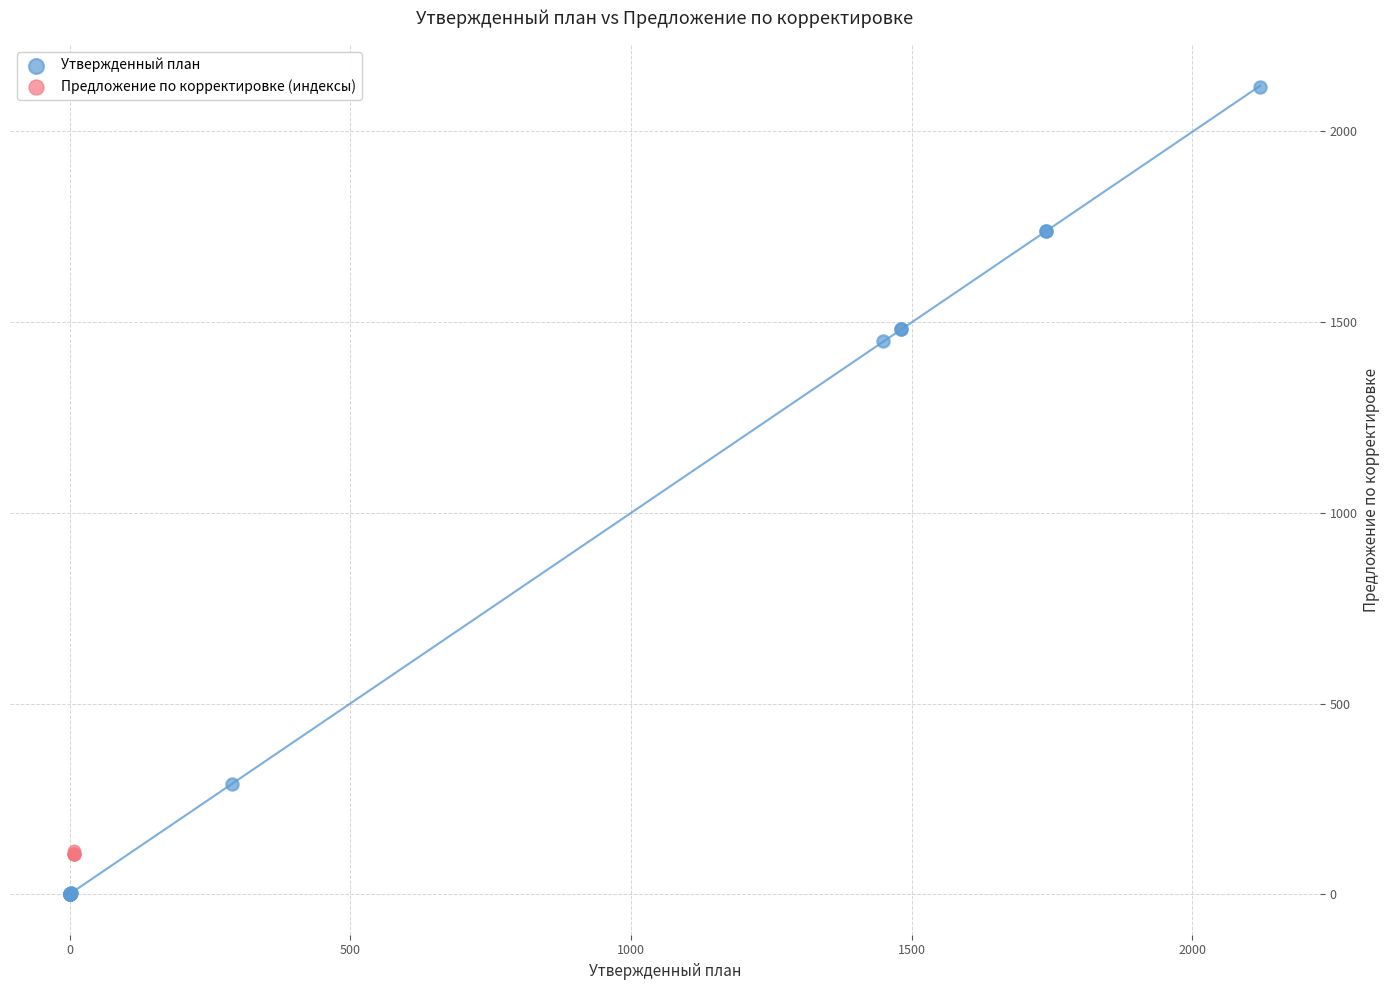

Which series has the largest Y range (max minus min)?

Утвержденный план